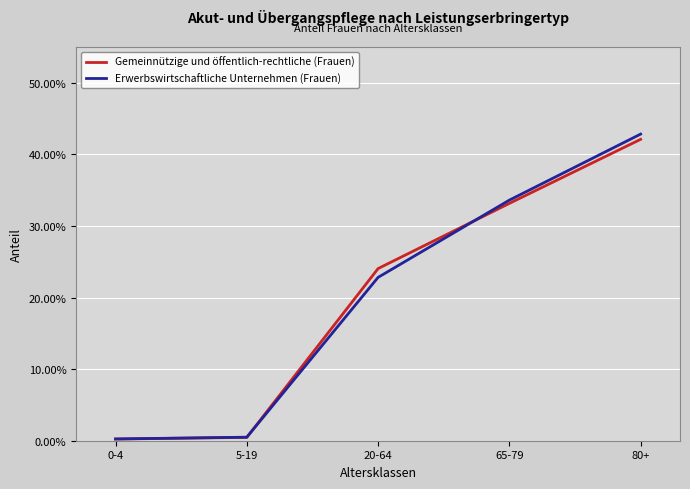

Where do Gemeinnützige und öffentlich-rechtliche (Frauen) and Erwerbswirtschaftliche Unternehmen (Frauen) first cross each other?

5-19 and 20-64